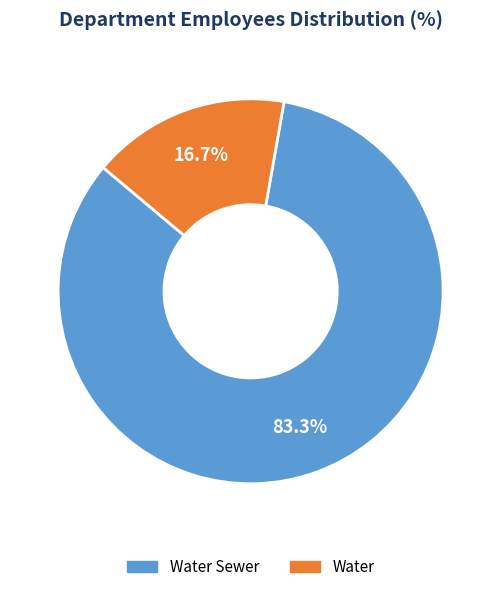

Is there any slice that represents more than half of the pie?

Yes